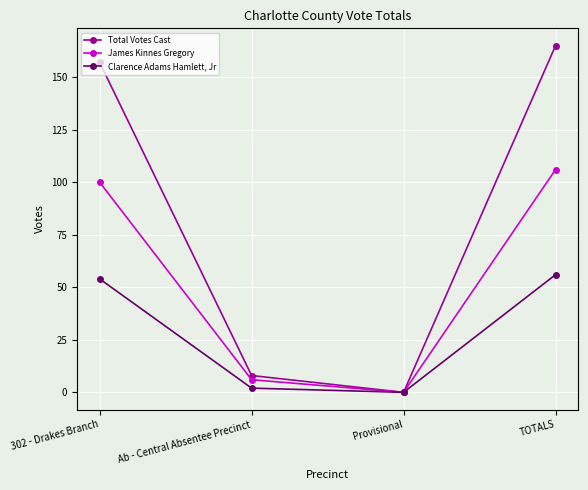

What is the label of the 3rd point from the right?

Ab - Central Absentee Precinct